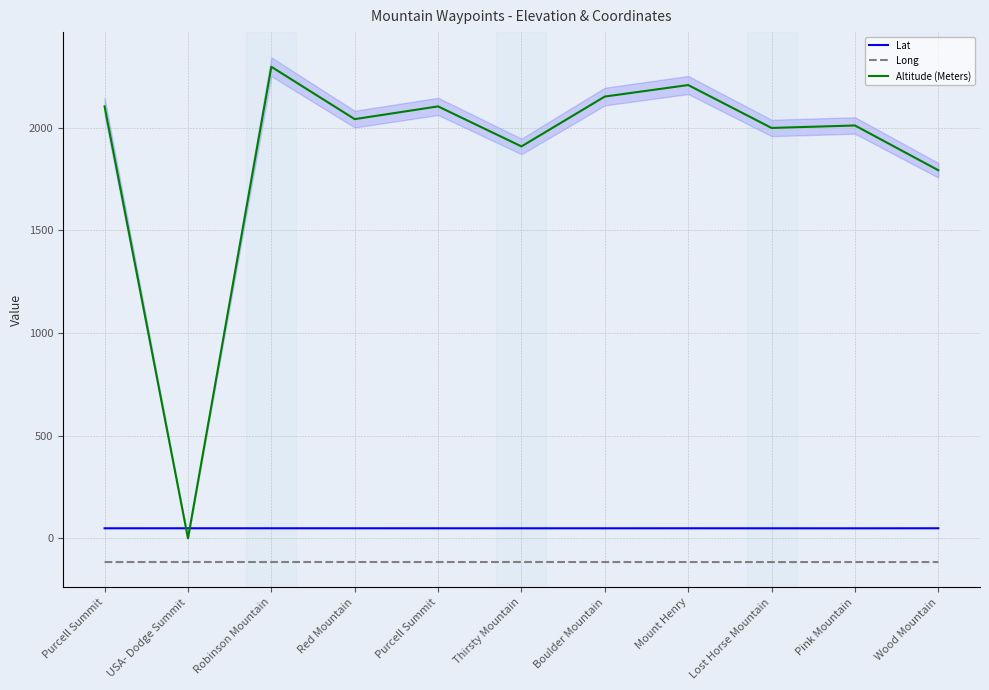

Between Lost Horse Mountain and Red Mountain, which is larger?

Red Mountain